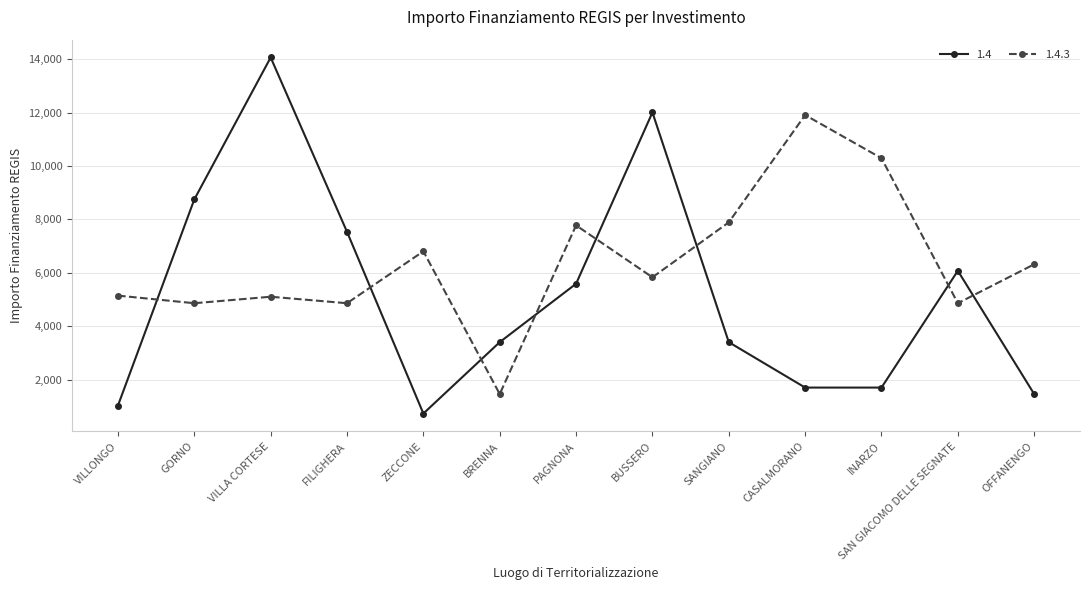

List the series in order of their overall mean, highest first.

1.4.3, 1.4